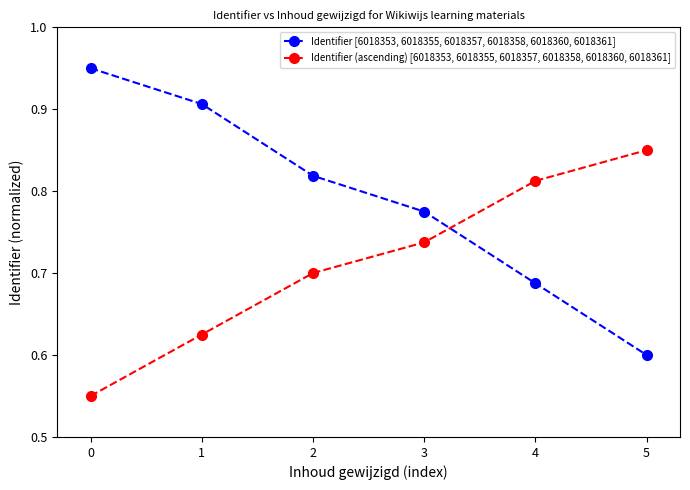

What are all the series names shown in the legend?

Identifier [6018353, 6018355, 6018357, 6018358, 6018360, 6018361], Identifier (ascending) [6018353, 6018355, 6018357, 6018358, 6018360, 6018361]